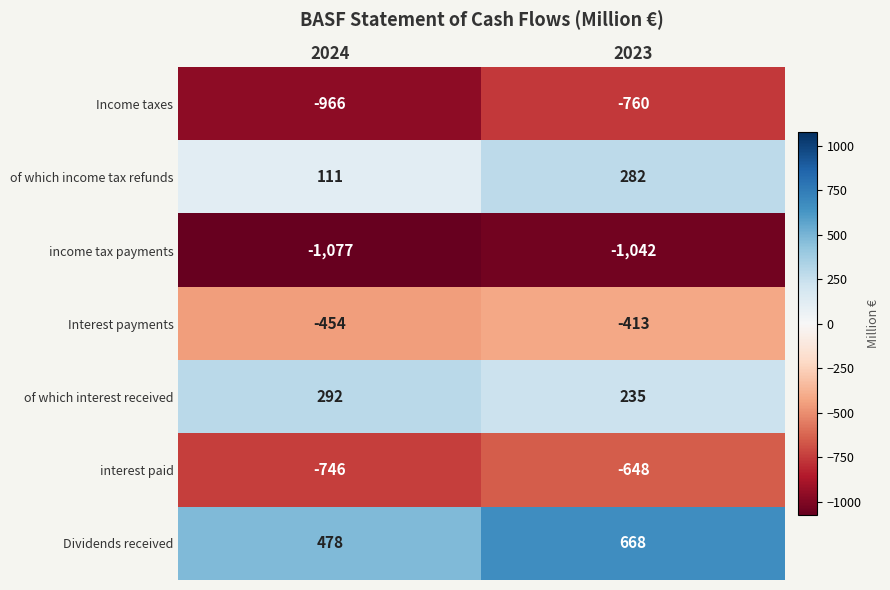

Reading left to right, what are all the values shown in this chart?

Income taxes: 2024=-966	2023=-760
of which income tax refunds: 2024=111	2023=282
income tax payments: 2024=-1077	2023=-1042
Interest payments: 2024=-454	2023=-413
of which interest received: 2024=292	2023=235
interest paid: 2024=-746	2023=-648
Dividends received: 2024=478	2023=668